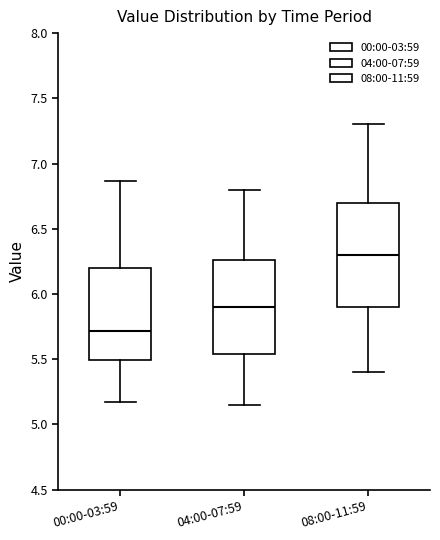

Reading left to right, transcribe this box plot: for each box, give where its median line is, the range the box spans, and where its two whiskers end, as read against the y-axis. The values are not printed on the chart, so give them approximately, as read against the axis.

00:00-03:59: median 5.70, box 5.50 to 6.20, whiskers 5.15 to 6.85
04:00-07:59: median 5.90, box 5.55 to 6.25, whiskers 5.15 to 6.80
08:00-11:59: median 6.30, box 5.90 to 6.70, whiskers 5.40 to 7.30